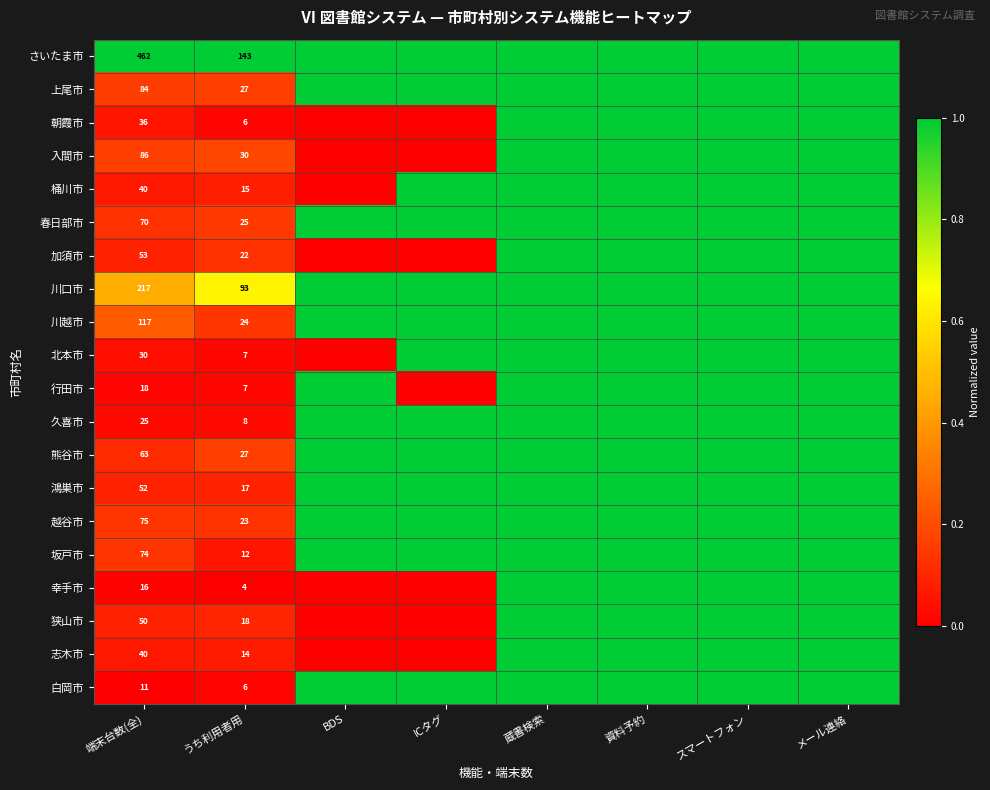

At which category is the sum across all series the highest?

蔵書検索